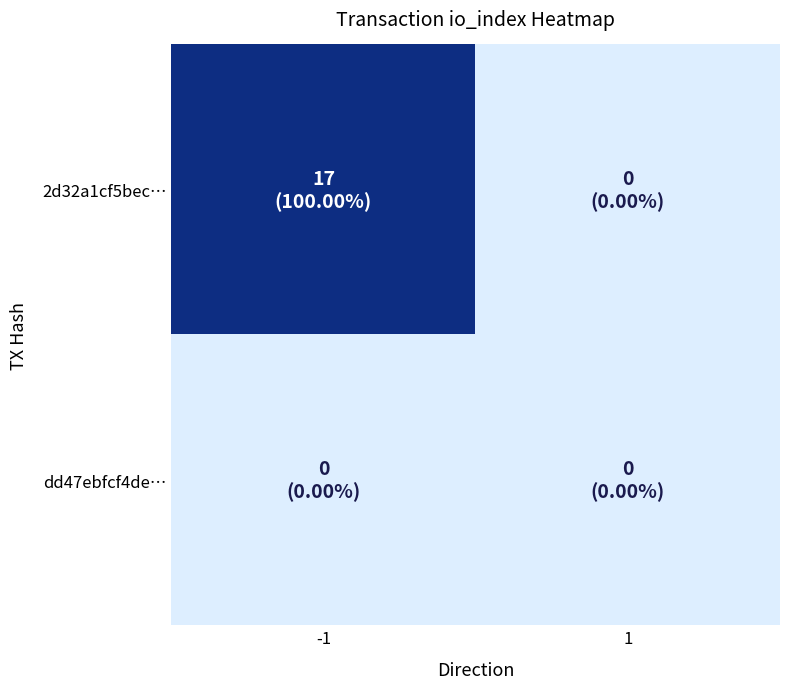

What is the difference between the highest and lowest values at -1?

17